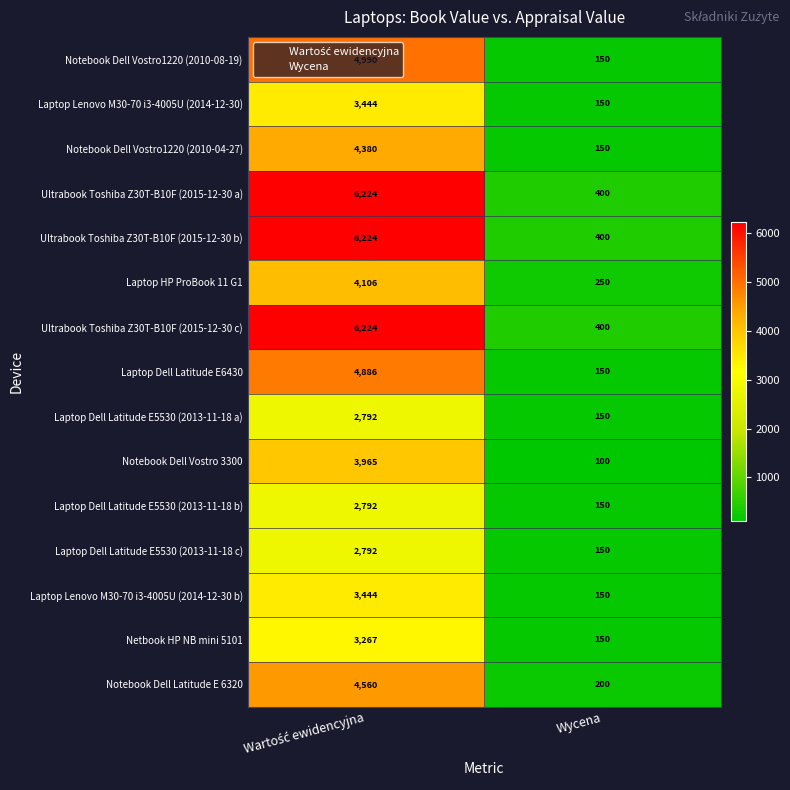

How many series are shown in this chart?

15